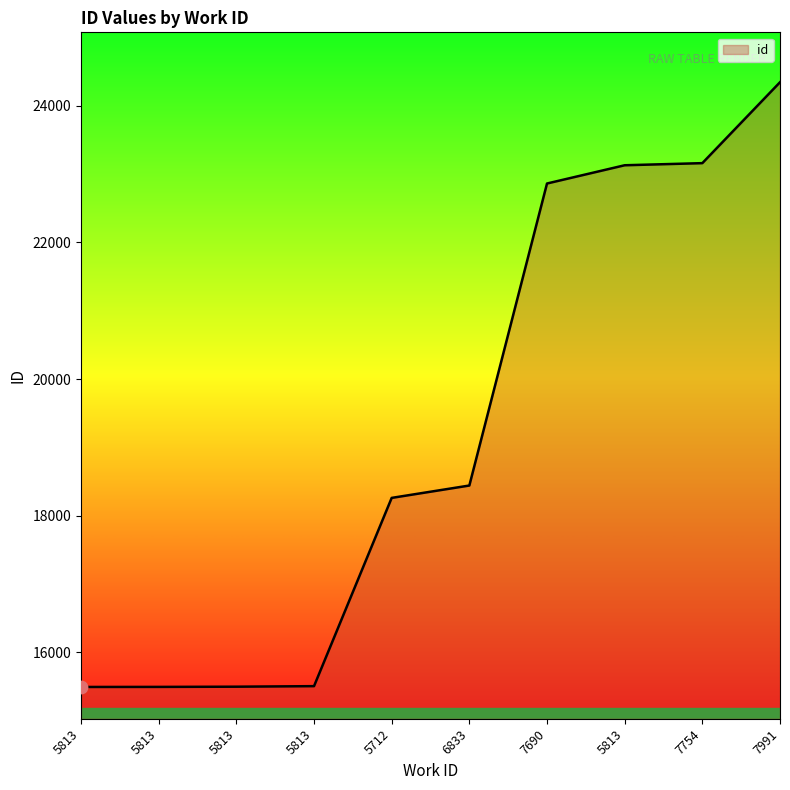

Between 5712 and 7754, which is larger?

7754